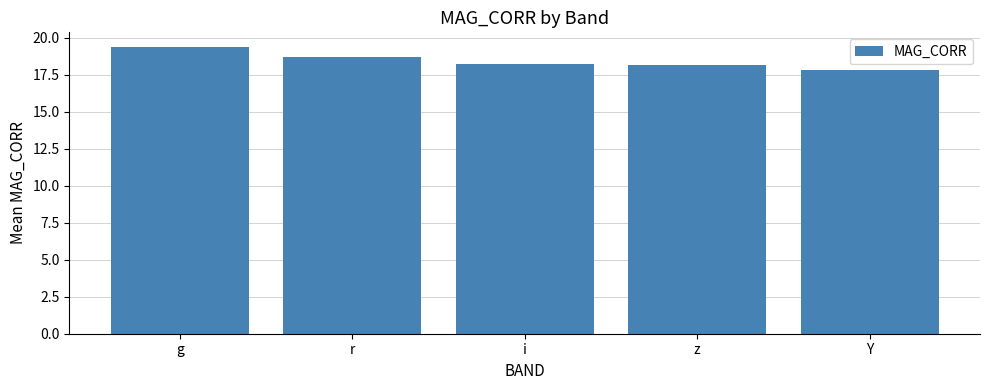

The value at z is 25.7. True or false?

False